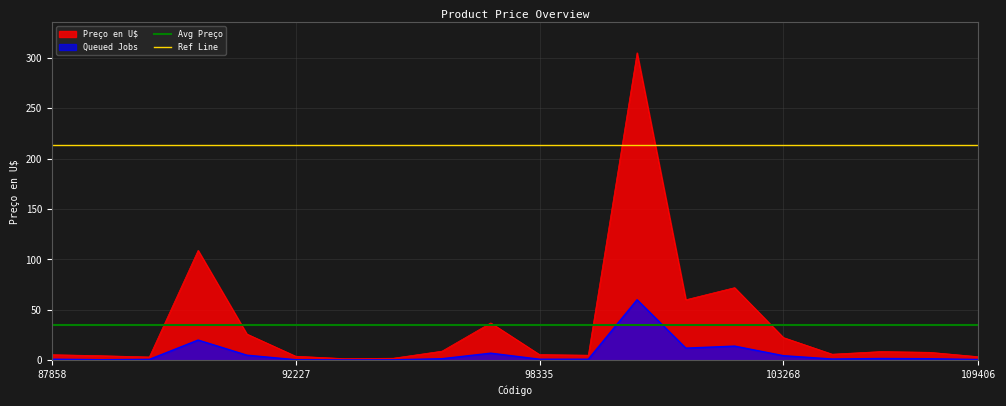

What is the maximum value for Preço en U$?

305.0